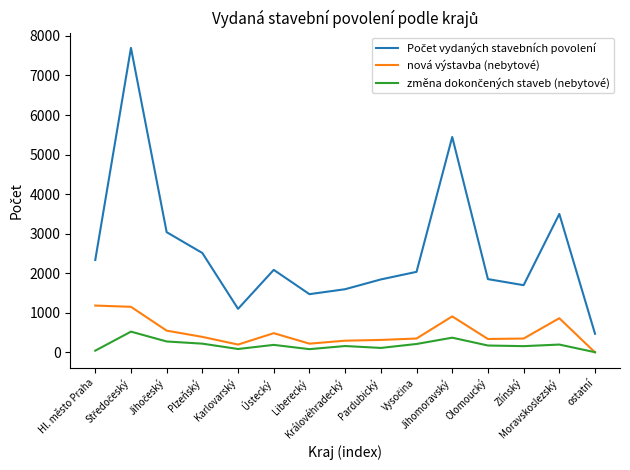

What is the maximum value shown in the chart?

7697